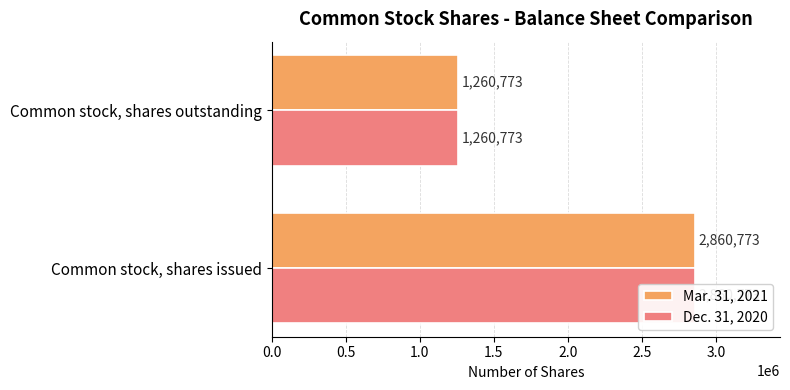

What is the average value of the Mar. 31, 2021 series?

2060773